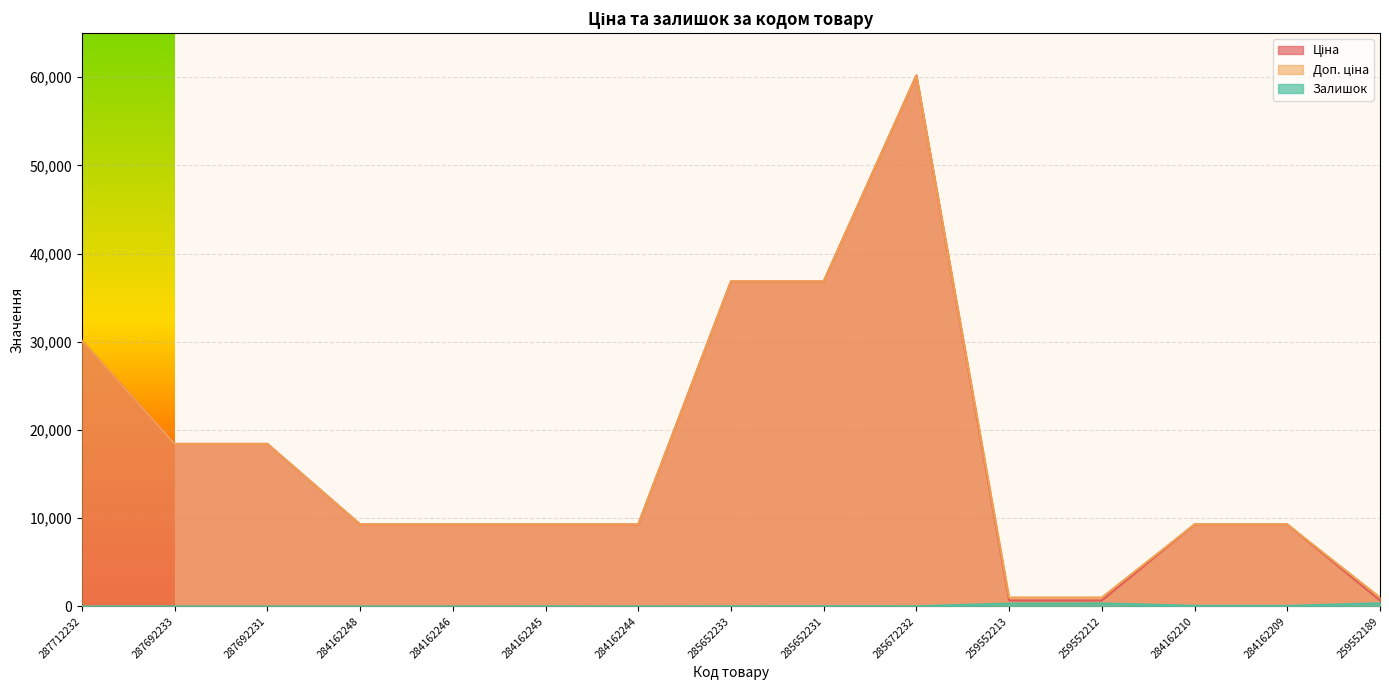

Reading right to left, what are all the values shown in this chart?

Ціна: 679.8	9290.5	9290.5	679.8	679.8	60205.6	36841.8	36841.8	9290.5	9290.5	9290.5	9290.5	18420.9	18420.9	30102.8
Доп. ціна: 1004.1	9290.5	9290.5	1004.1	1004.1	60205.6	36841.8	36841.8	9290.5	9290.5	9290.5	9290.5	18420.9	18420.9	30102.8
Залишок: 348.0	56.0	62.0	334.0	317.0	16.0	23.0	14.0	0.0	10.0	0.0	0.0	0.0	0.0	0.0